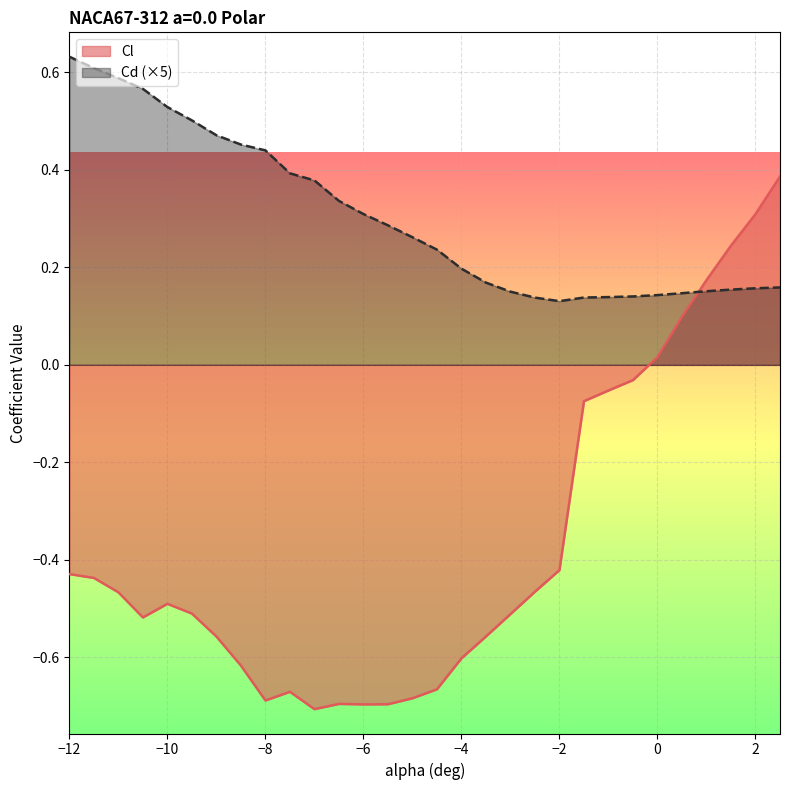

At -8, list the series in order from largest to smallest.

Cd, Cl